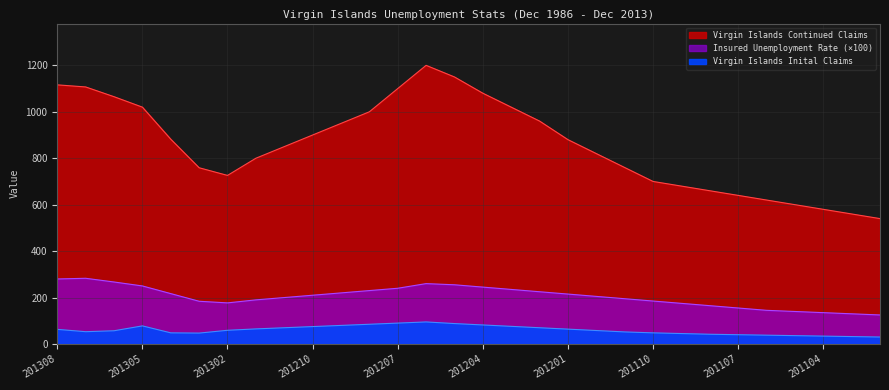

What are all the series names shown in the legend?

Virgin Islands Continued Claims, Virgin Islands Insured Unemployment Rate, Virgin Islands Inital Claims